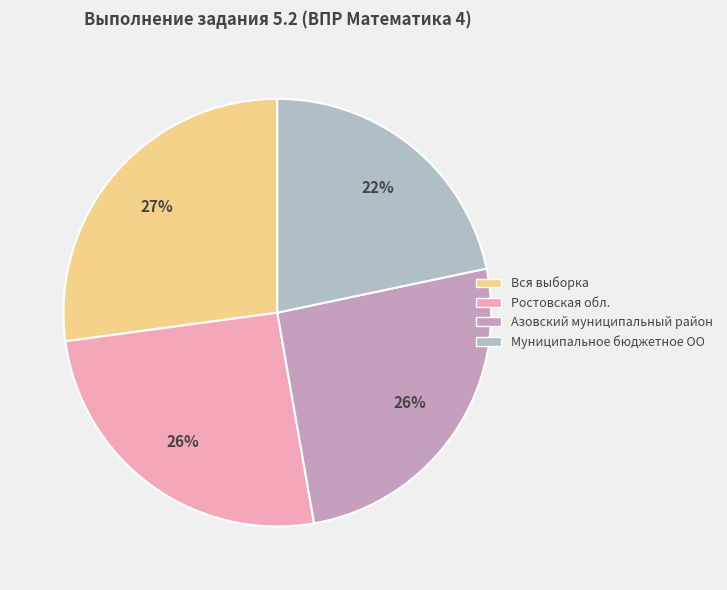

Does any single category account for the majority?

No